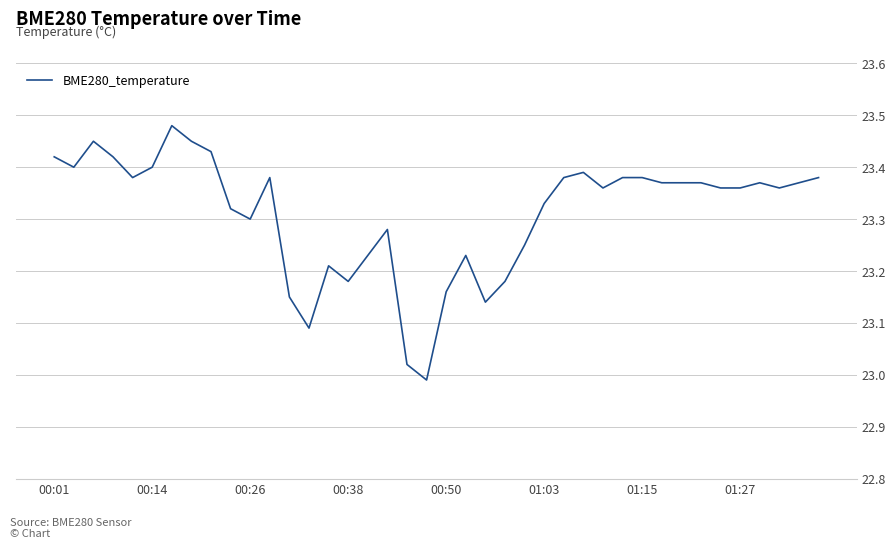

How many interior local peaks (higher than both neighbors) does the data have?

8